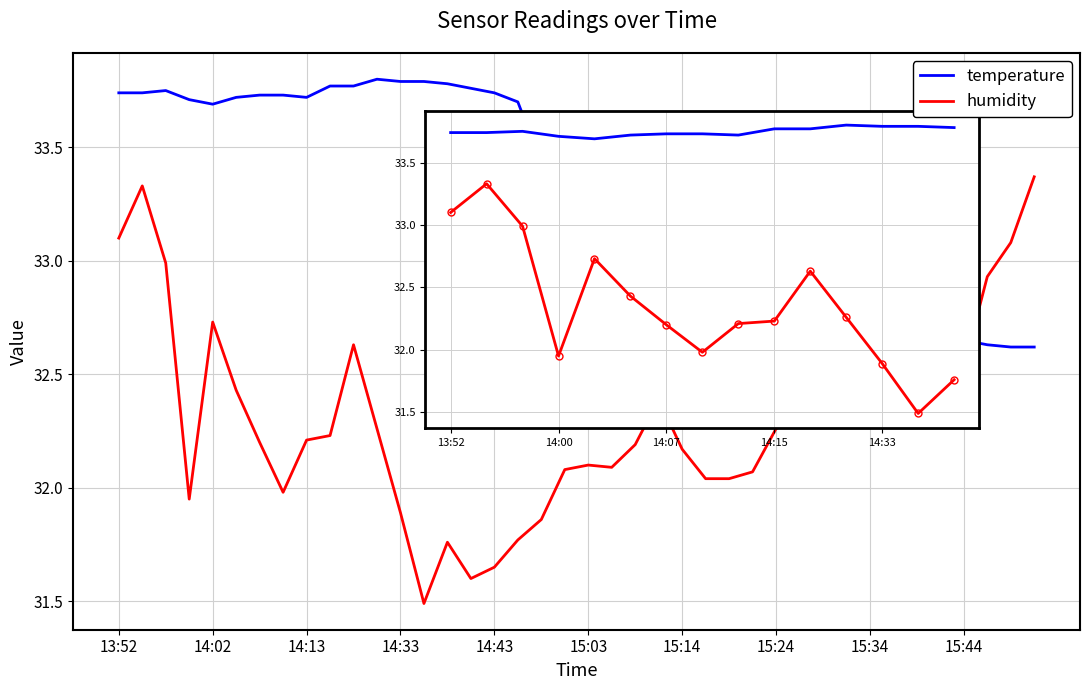

Rank the series by their maximum value, from highest to lowest.

temperature, humidity